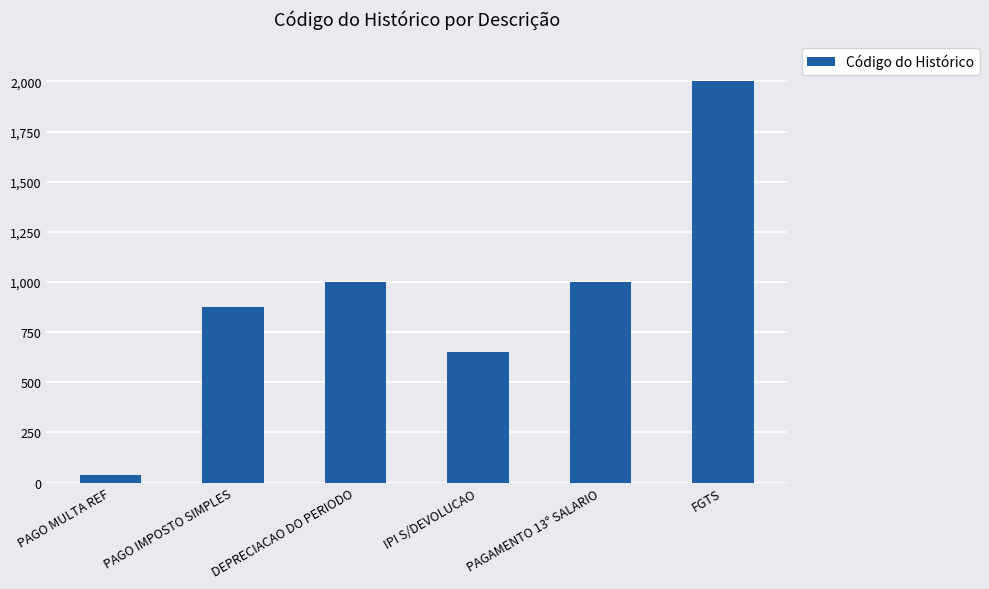

What is the minimum value shown in the chart?

36